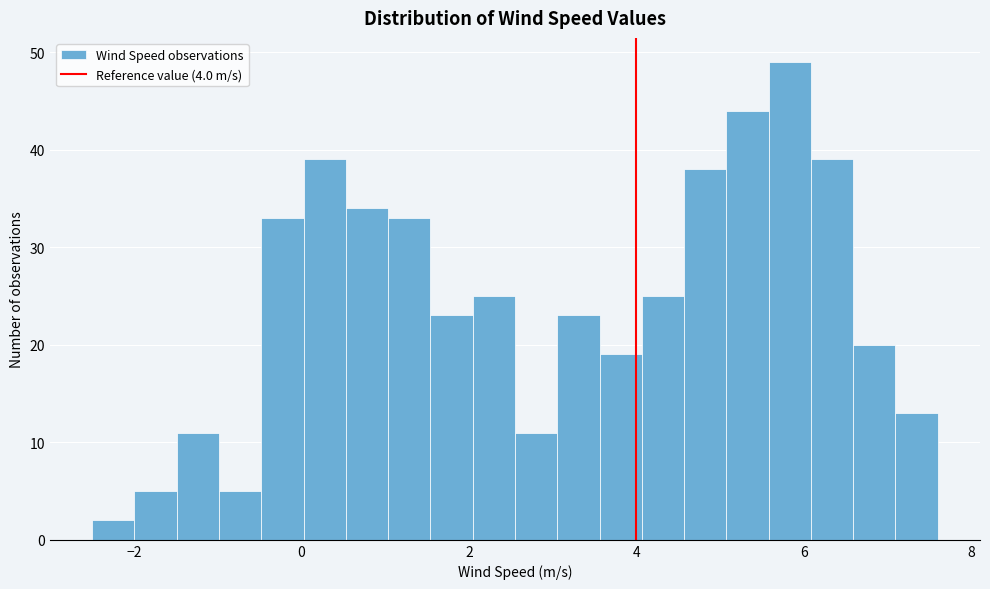

Read against the x-axis, roughly where is the centre of the tallest bar?

5.8